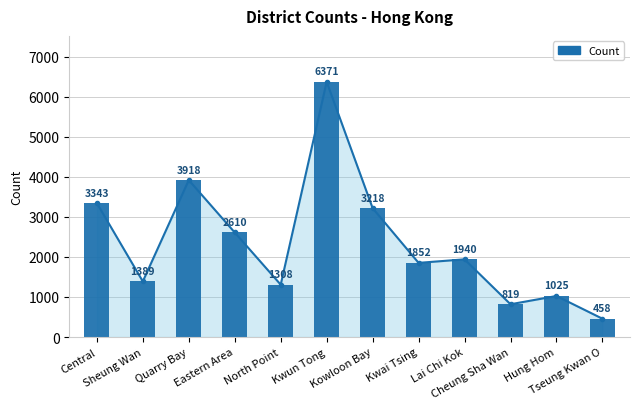

List the labels in order of value, largest first.

Kwun Tong, Quarry Bay, Central, Kowloon Bay, Eastern Area, Lai Chi Kok, Kwai Tsing, Sheung Wan, North Point, Hung Hom, Cheung Sha Wan, Tseung Kwan O